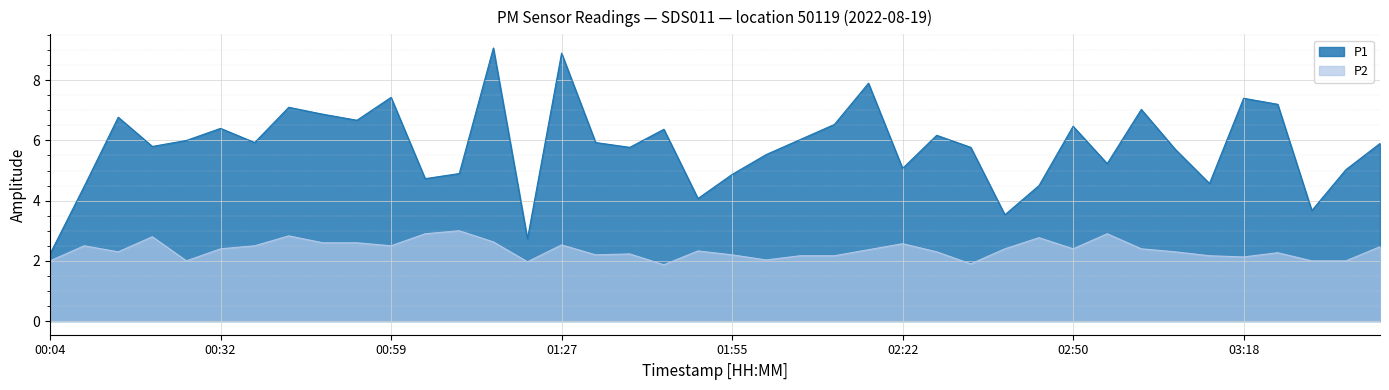

Between 01:44 and 00:20, which is larger?

01:44